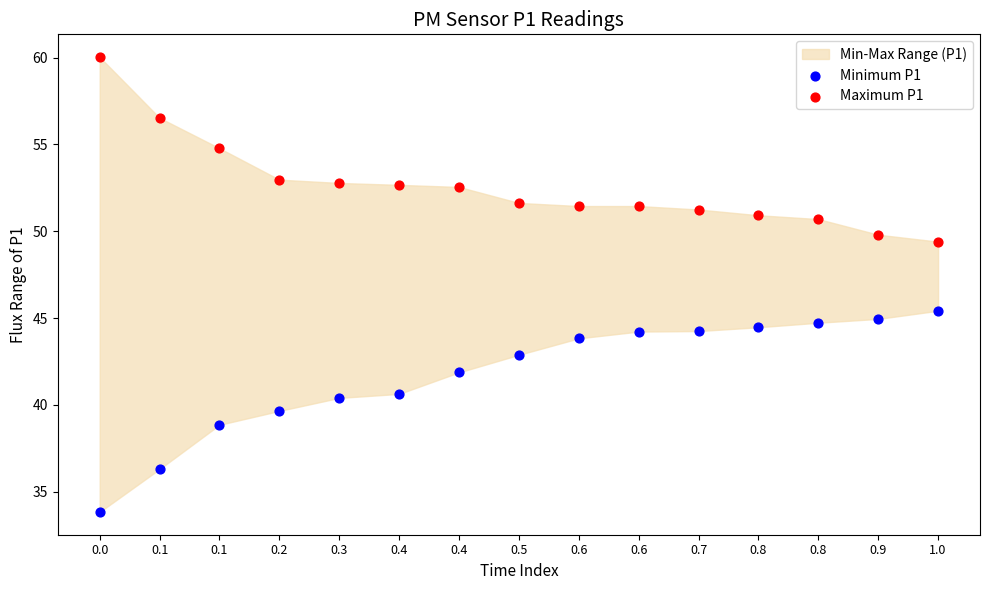

Across all series, what Y value is closest to 46?

45.4